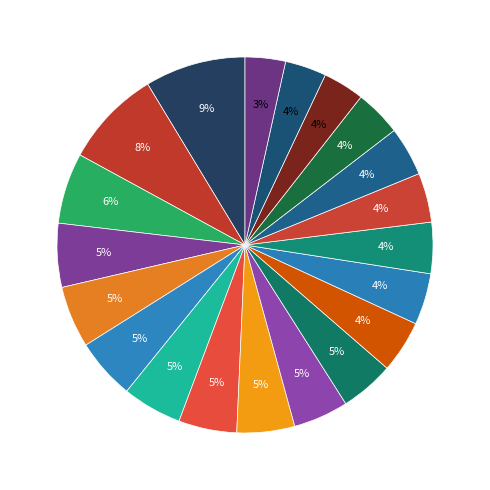

How many slices are in this pie chart?

20